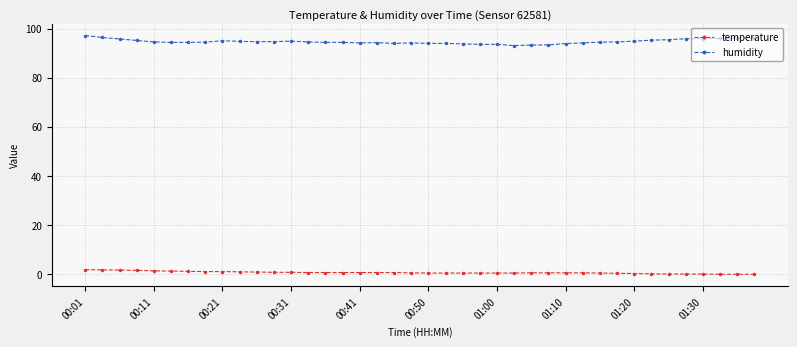

What are all the series names shown in the legend?

temperature, humidity